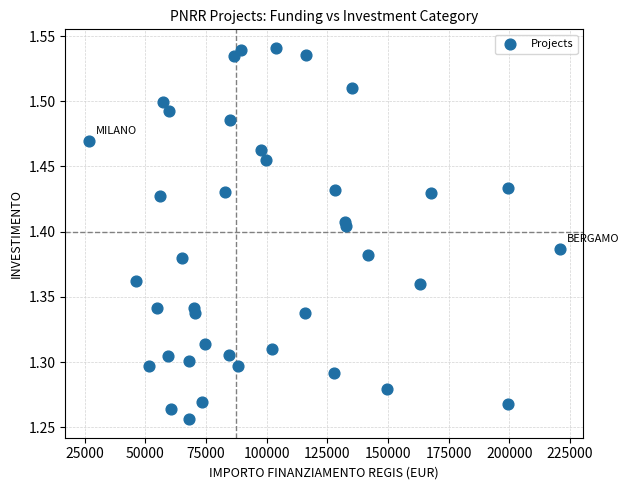

What is the range of X values (max minus min)?

193933.1